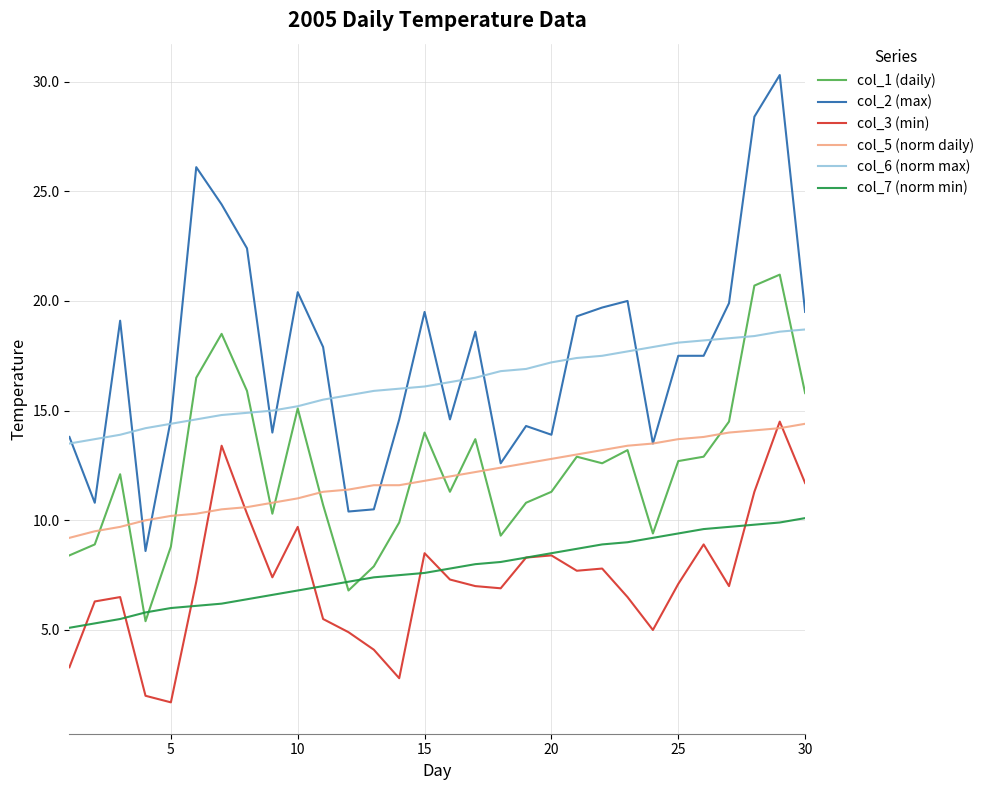

Which series has the largest range (max minus min)?

col_2 (max)